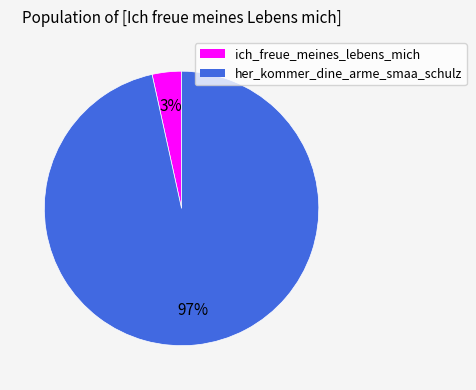

True or false: ich_freue_meines_lebens_mich accounts for 3% of the total.

True